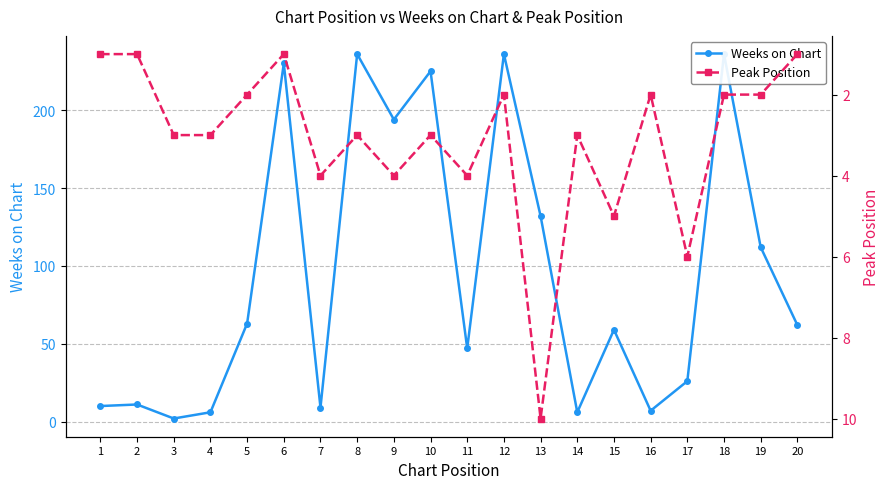

How many lines are shown in the chart?

2